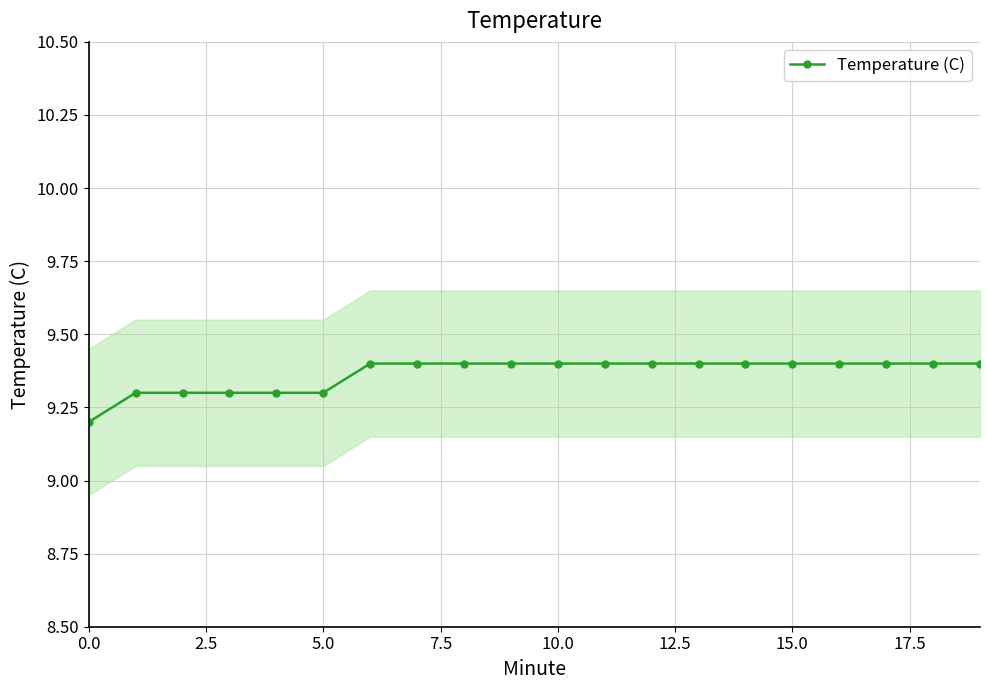

What is the label of the 15th point from the left?

14